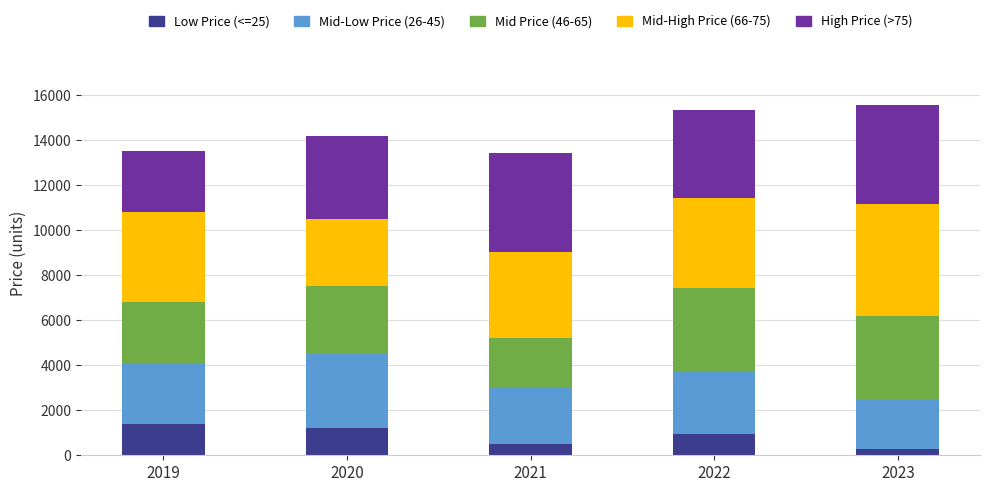

What is the difference between the maximum and second lowest values in the Low Price (<=25) series?

880